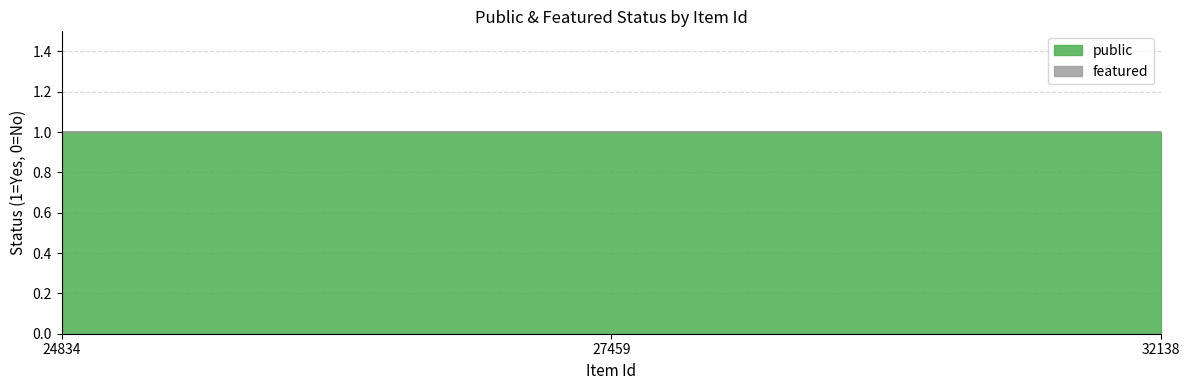

Is it true that public equals 1 at 27459?

True